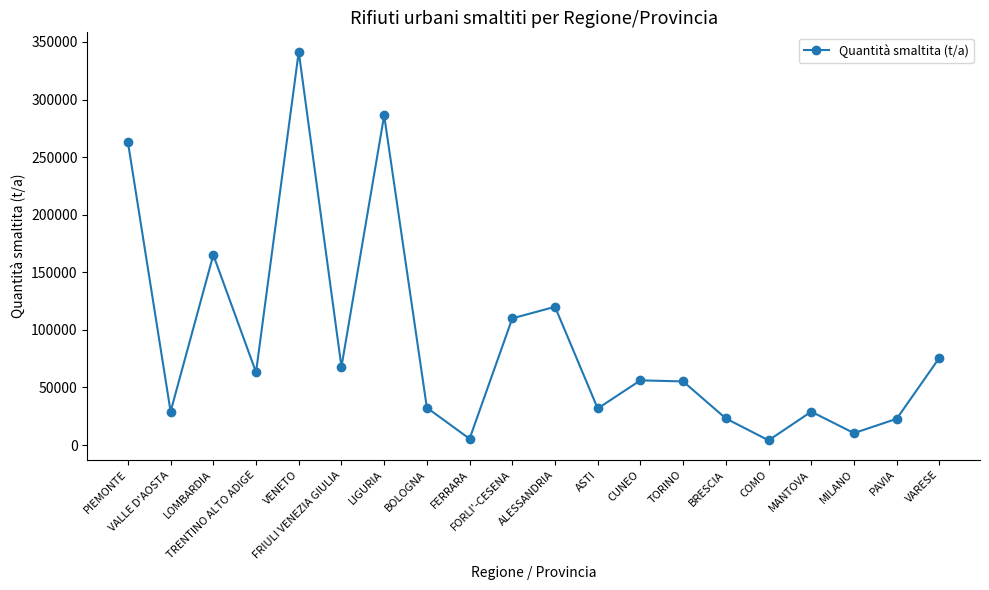

The value at TORINO is 55230. True or false?

True